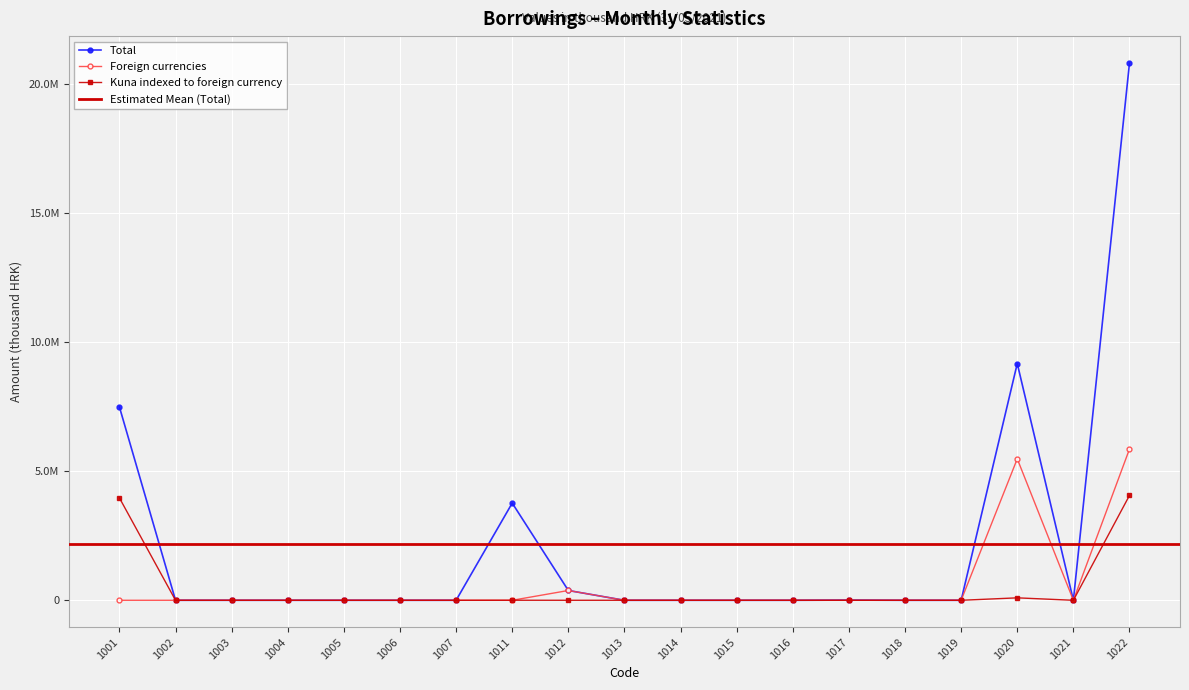

Is the value of Foreign currencies at 1011 greater than the value of Kuna indexed to foreign currency at 1014?

No